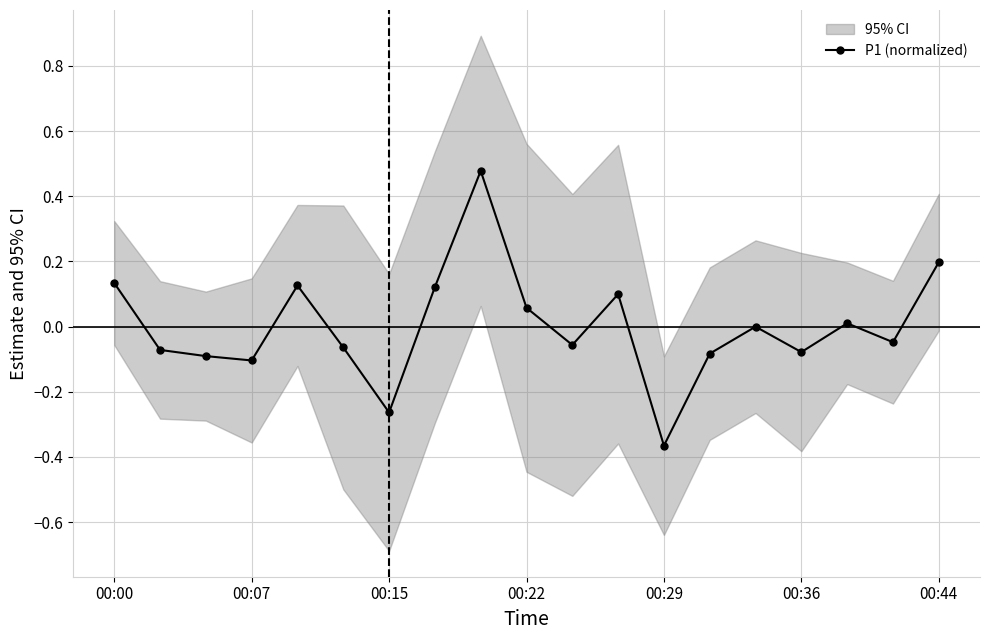

The P1 (normalized) series shows -0.5 at 00:15. True or false?

False